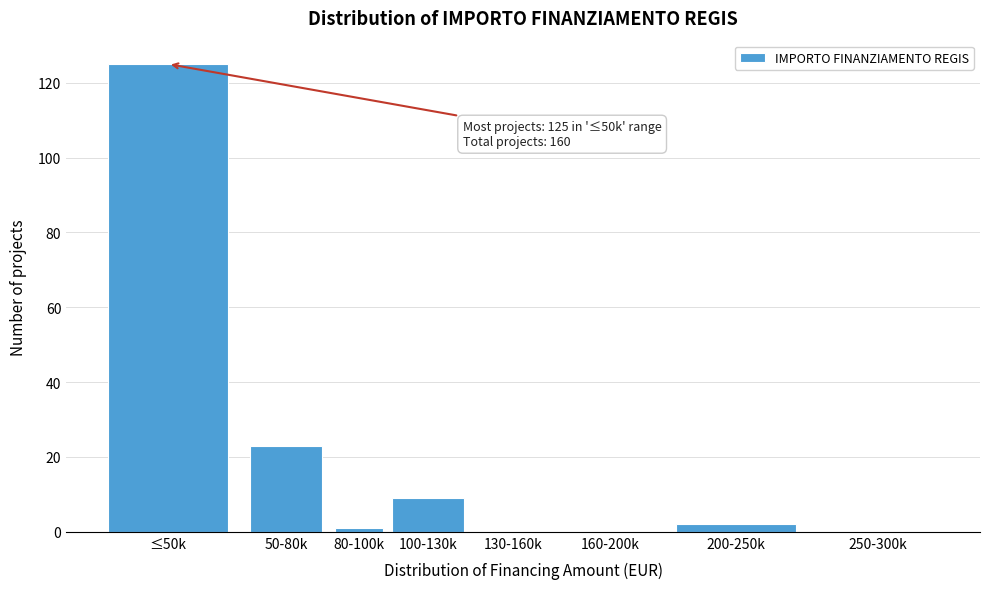

Reading left to right, list all the values displayed in this chart.

≤50k=125	50-80k=23	80-100k=1	100-130k=9	130-160k=0	160-200k=0	200-250k=2	250-300k=0